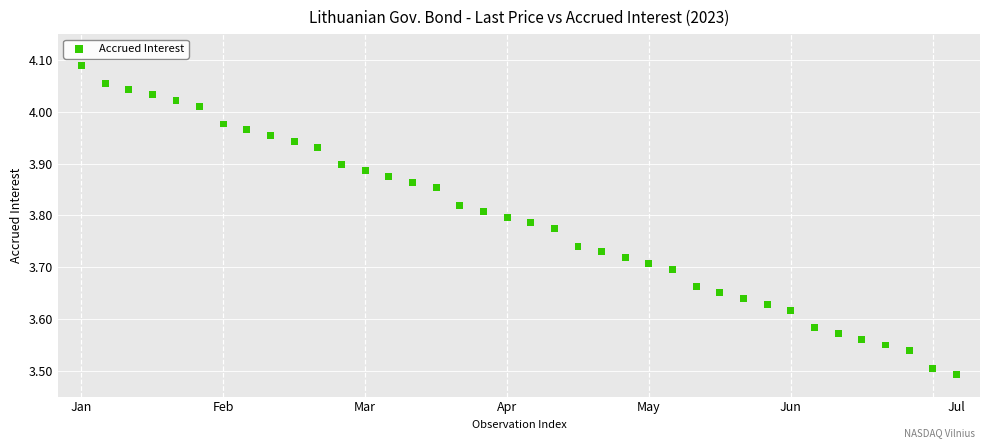

What is the range of Y values (max minus min)?

0.6